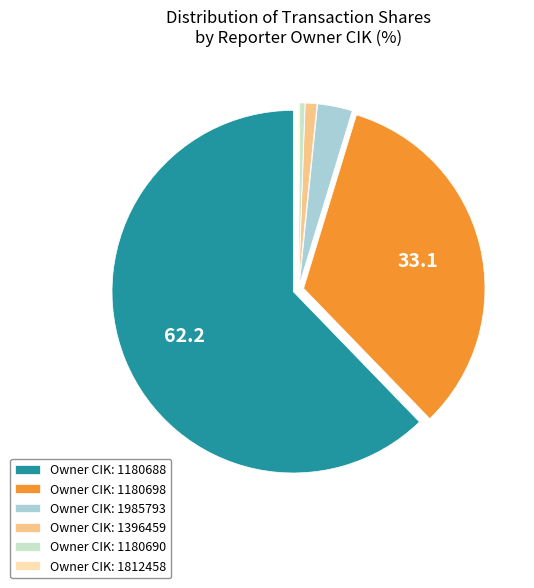

Is it true that Owner CIK: 1180688 is 62% of the pie?

True